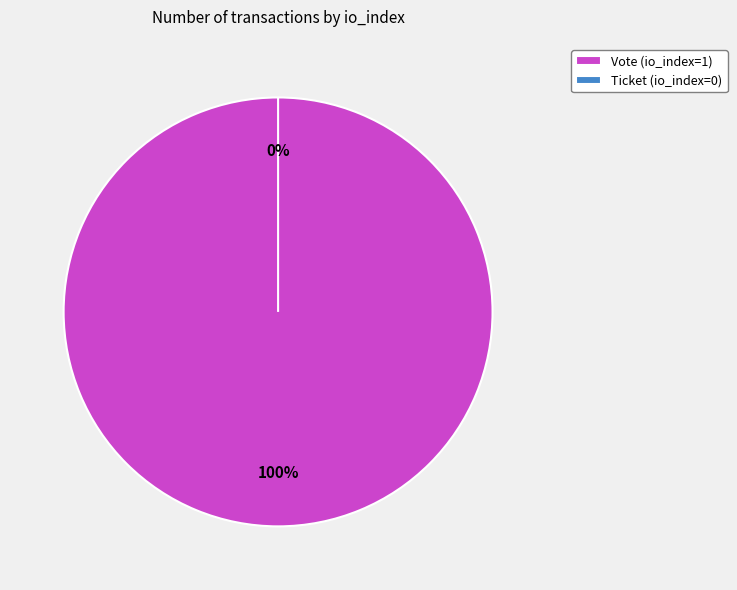

What is the majority slice?

Vote (io_index=1)